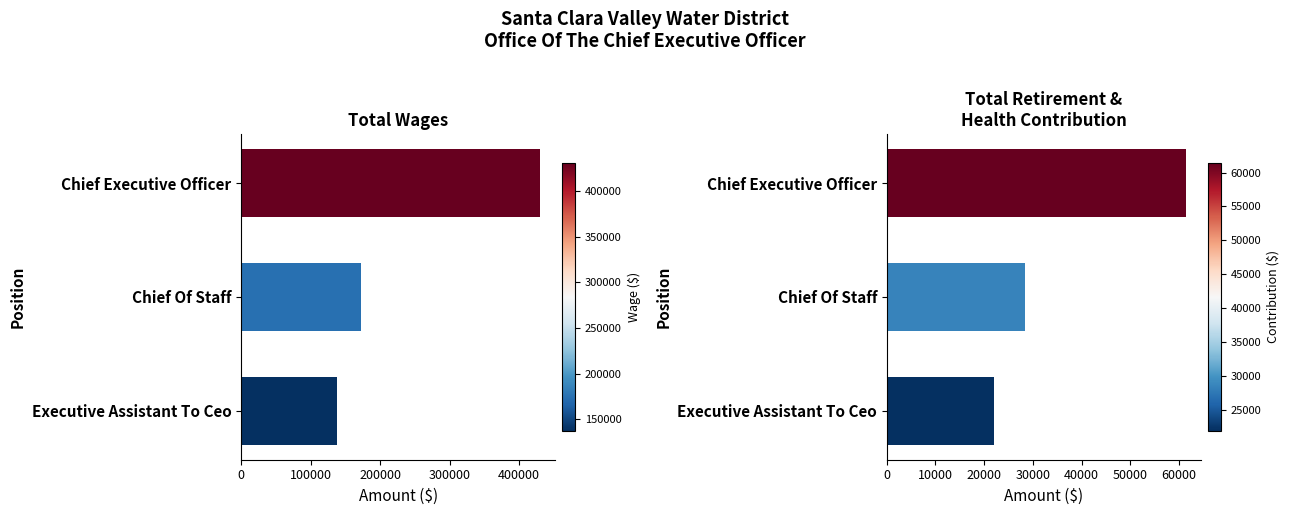

Are the bars grouped side by side (vs. stacked)?

Yes